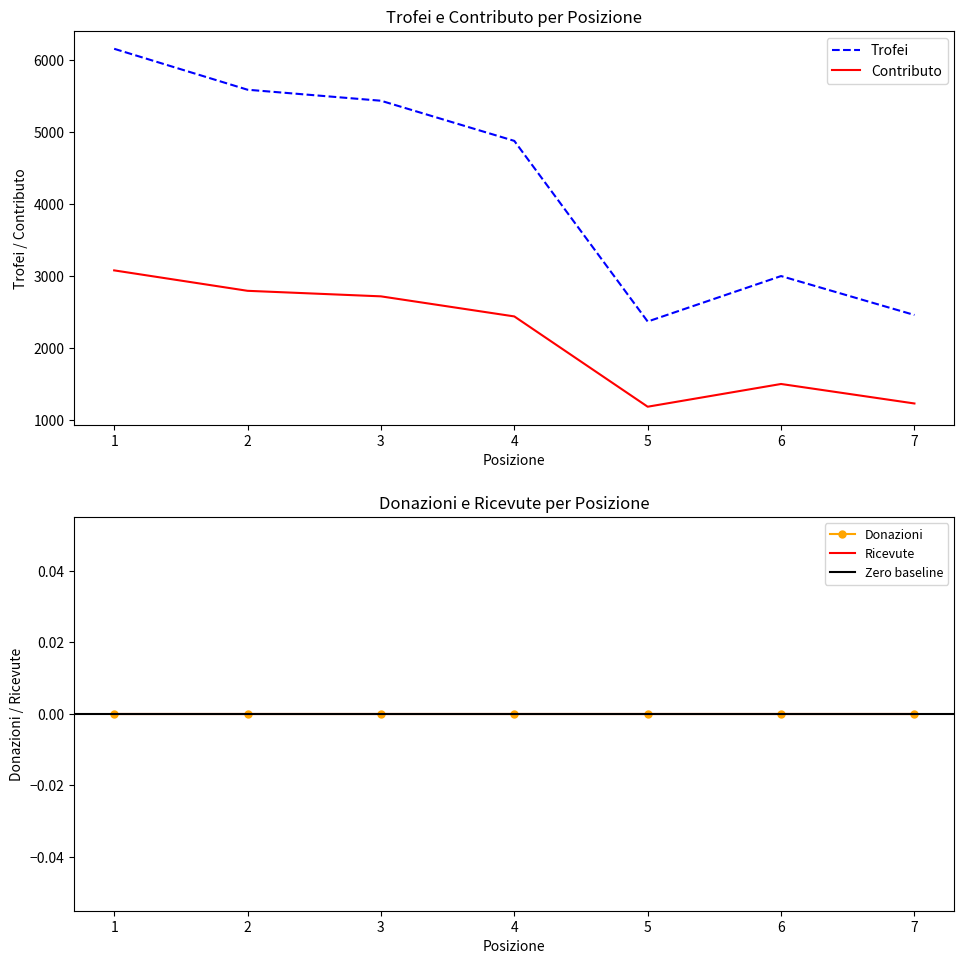

At which category does Trofei reach its first local peak?

6